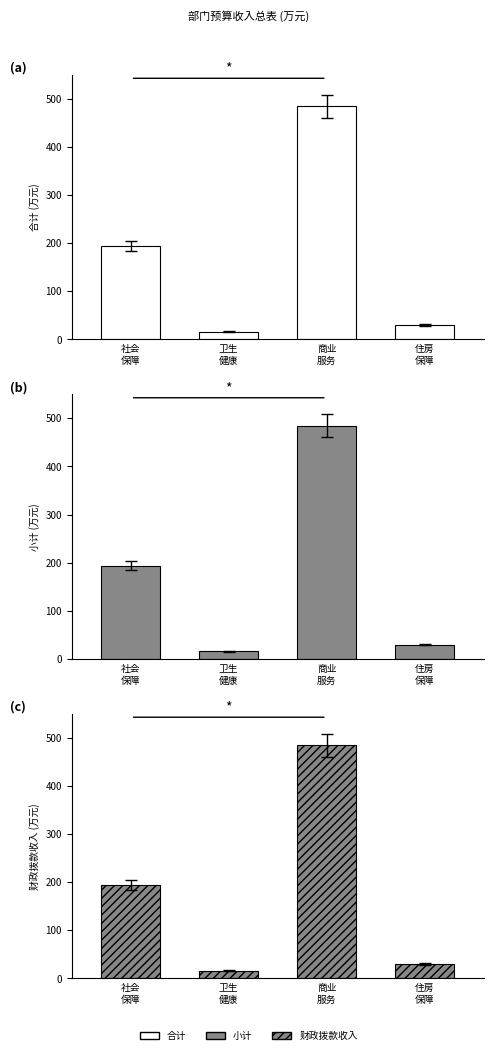

Reading left to right, list all the values displayed in this chart.

合计: 194.0	16.0	484.6	29.8
小计: 194.0	16.0	484.6	29.8
财政拨款收入: 194.0	16.0	484.6	29.8